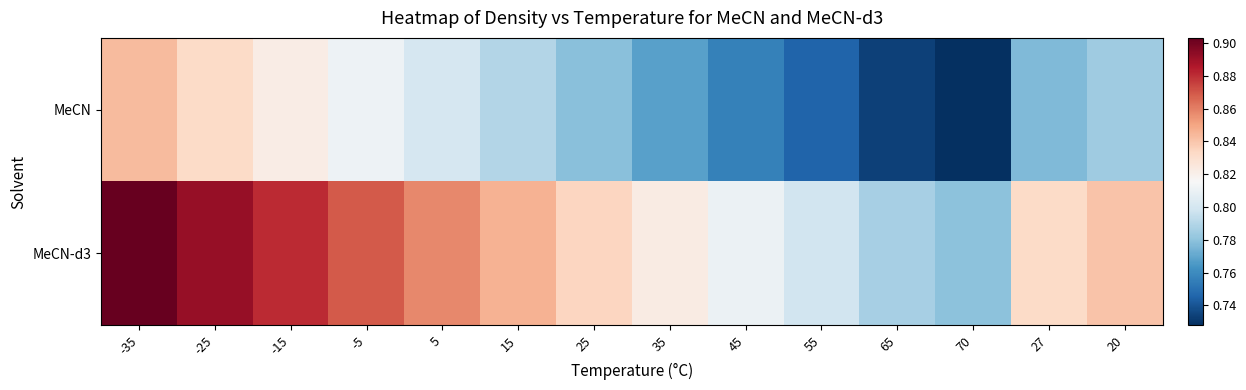

At which category is the sum across all series the highest?

-35